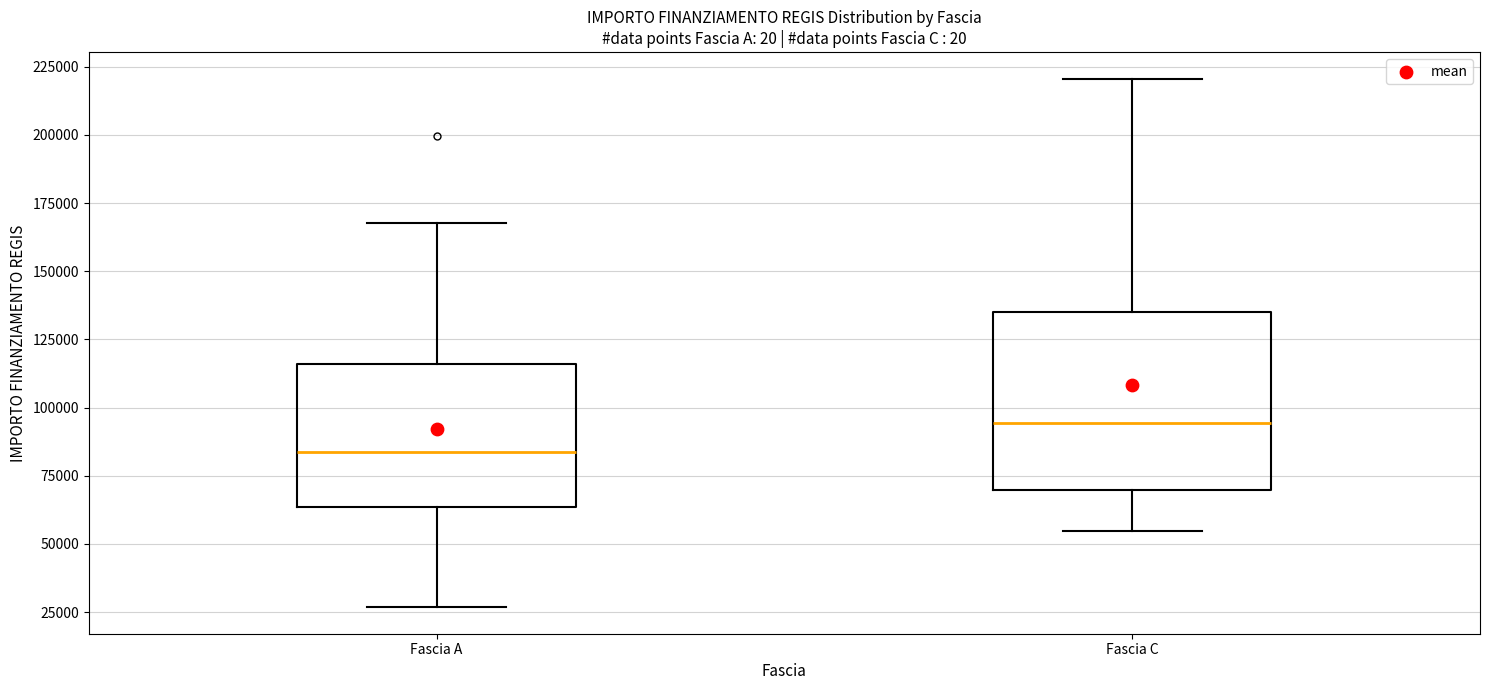

Reading left to right, transcribe this box plot: for each box, give where its median line is, the range the box spans, and where its two whiskers end, as read against the y-axis. The values are not printed on the chart, so give them approximately, as read against the axis.

Fascia A: median 85000, box 65000 to 115000, whiskers 25000 to 170000
Fascia C: median 95000, box 70000 to 135000, whiskers 55000 to 220000